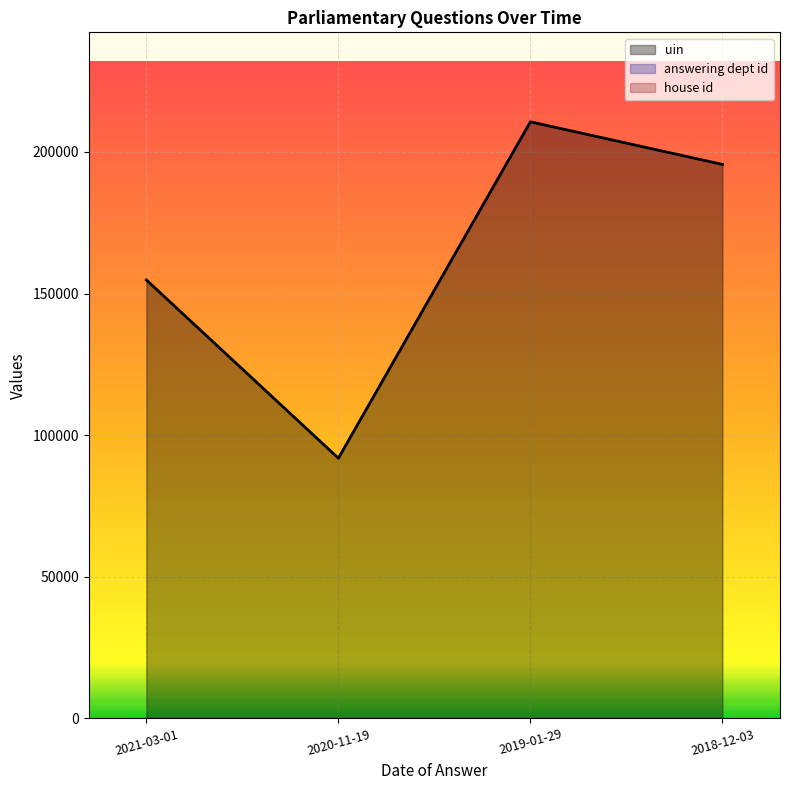

Is the value of uin at 2018-12-03 greater than the value of house id at 2019-01-29?

Yes